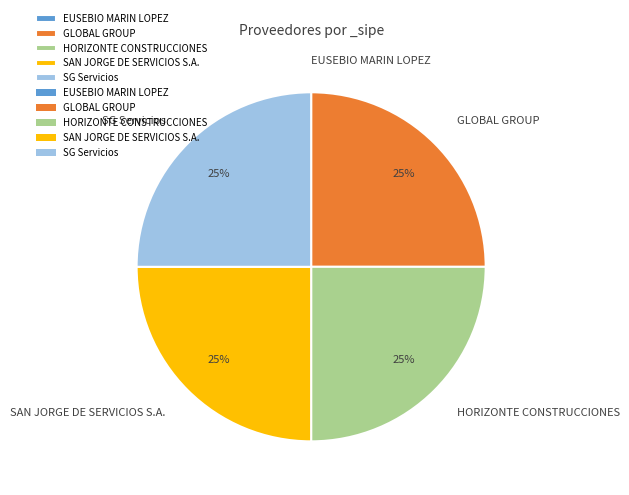

True or false: SAN JORGE DE SERVICIOS S.A. accounts for 25% of the total.

True